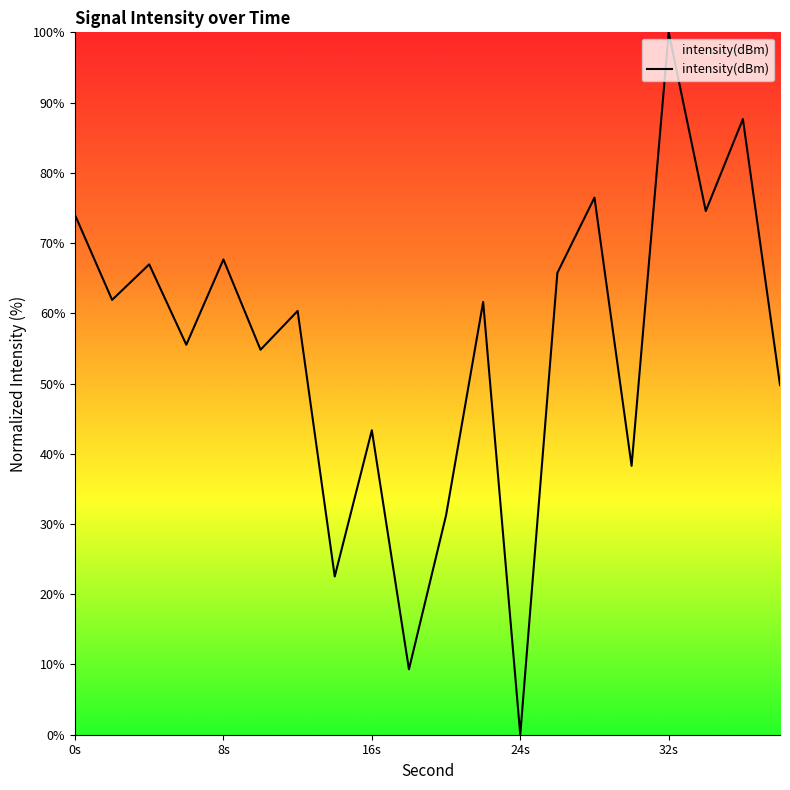

What is the difference between the maximum and minimum values?

100.0